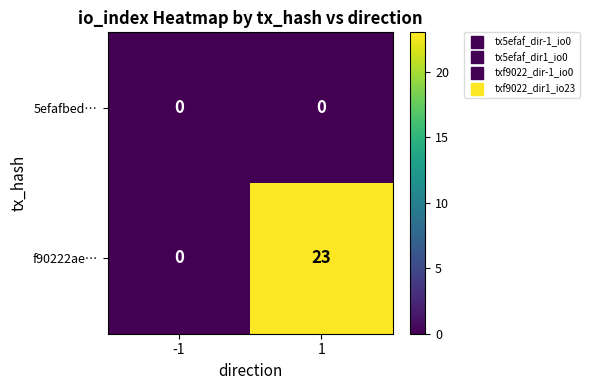

What is the maximum value shown in the chart?

23